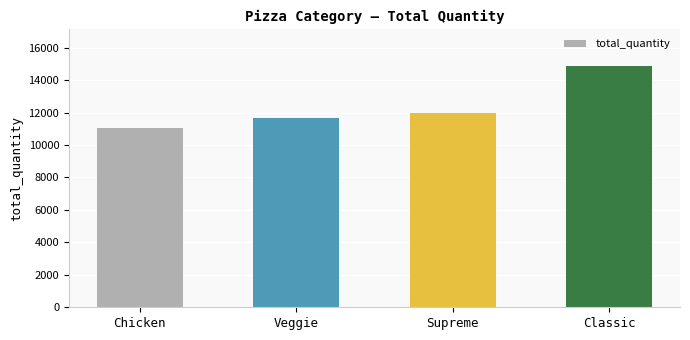

Read the value at Supreme.

11987